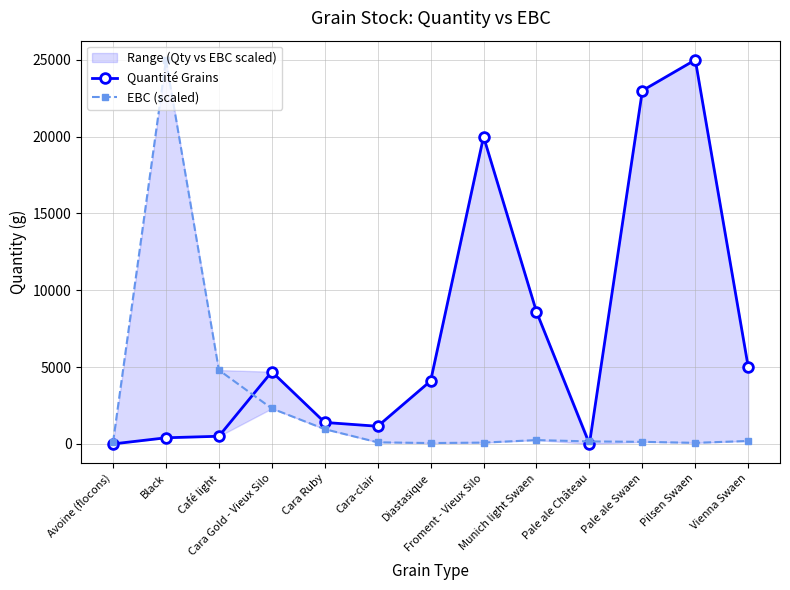

Is it true that Quantité Grains equals 1400.0 at Cara Ruby?

True